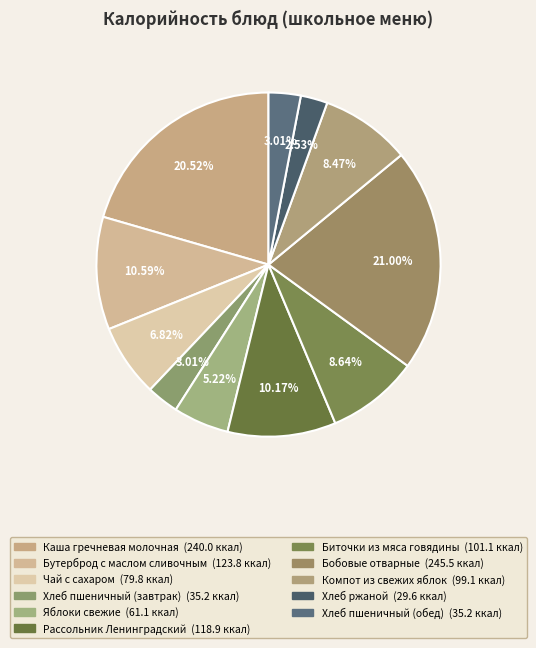

The Яблоки свежие slice represents 5% of the pie. True or false?

True